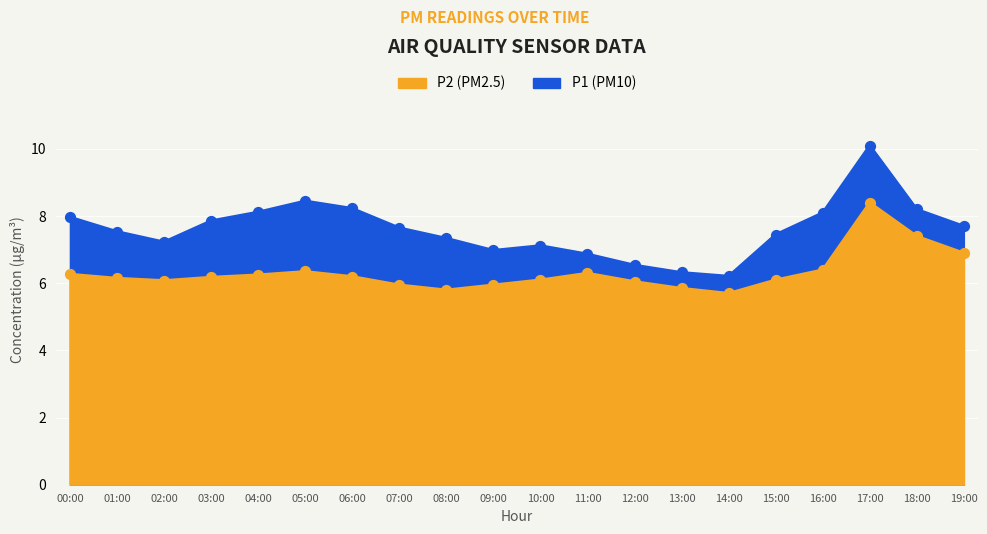

What are all the series names shown in the legend?

P1, P2